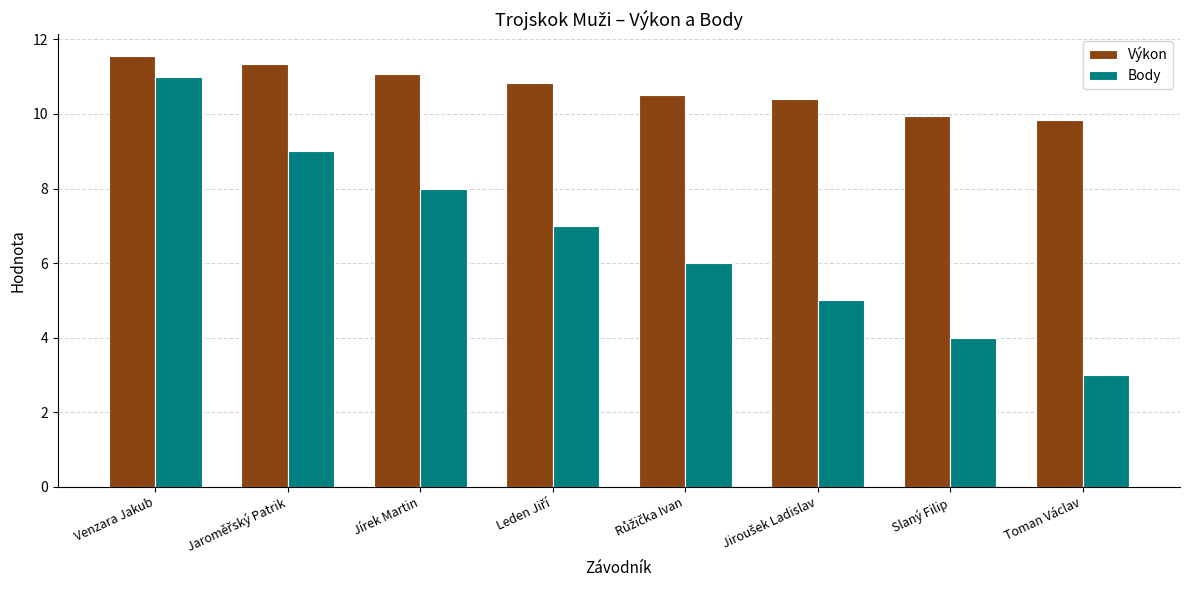

Which series has the largest total across all categories?

Výkon